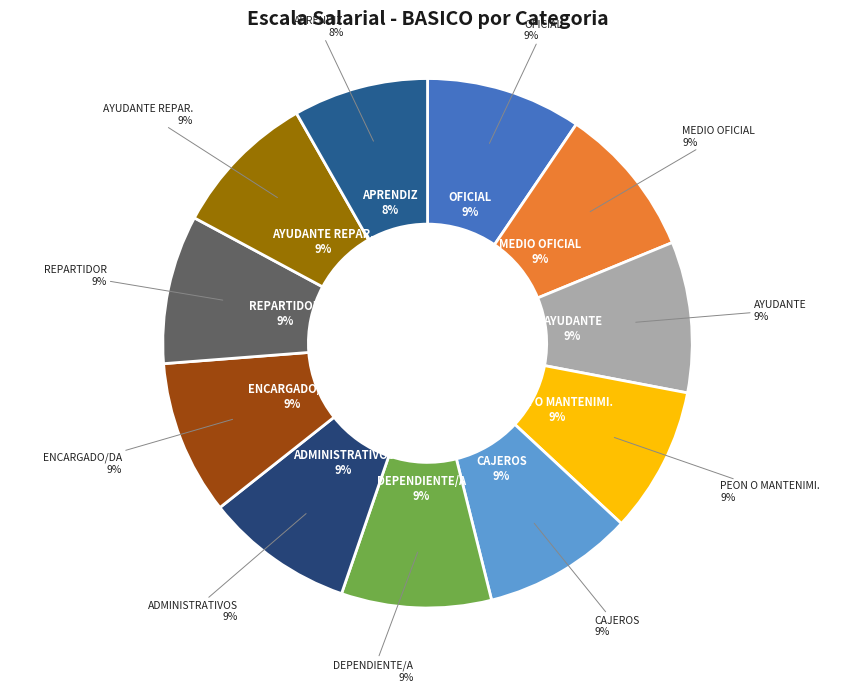

To the nearest percent, what portion does OFICIAL represent?

9%